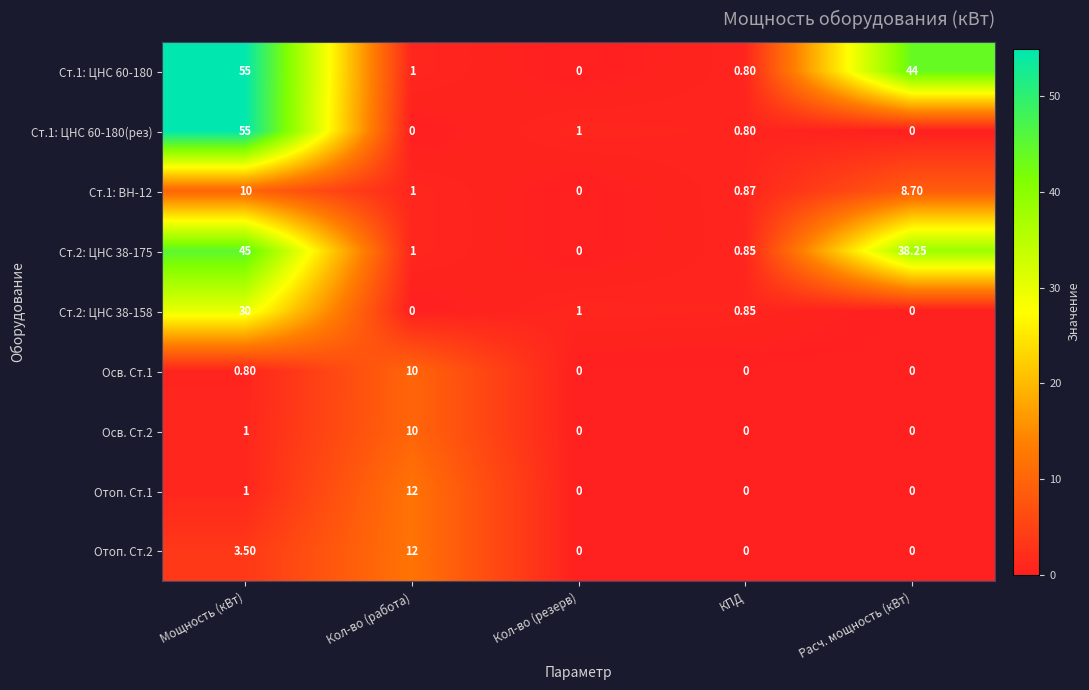

At which label does Ст.2: ЦНС 38-175 reach its minimum?

Кол-во (резерв)